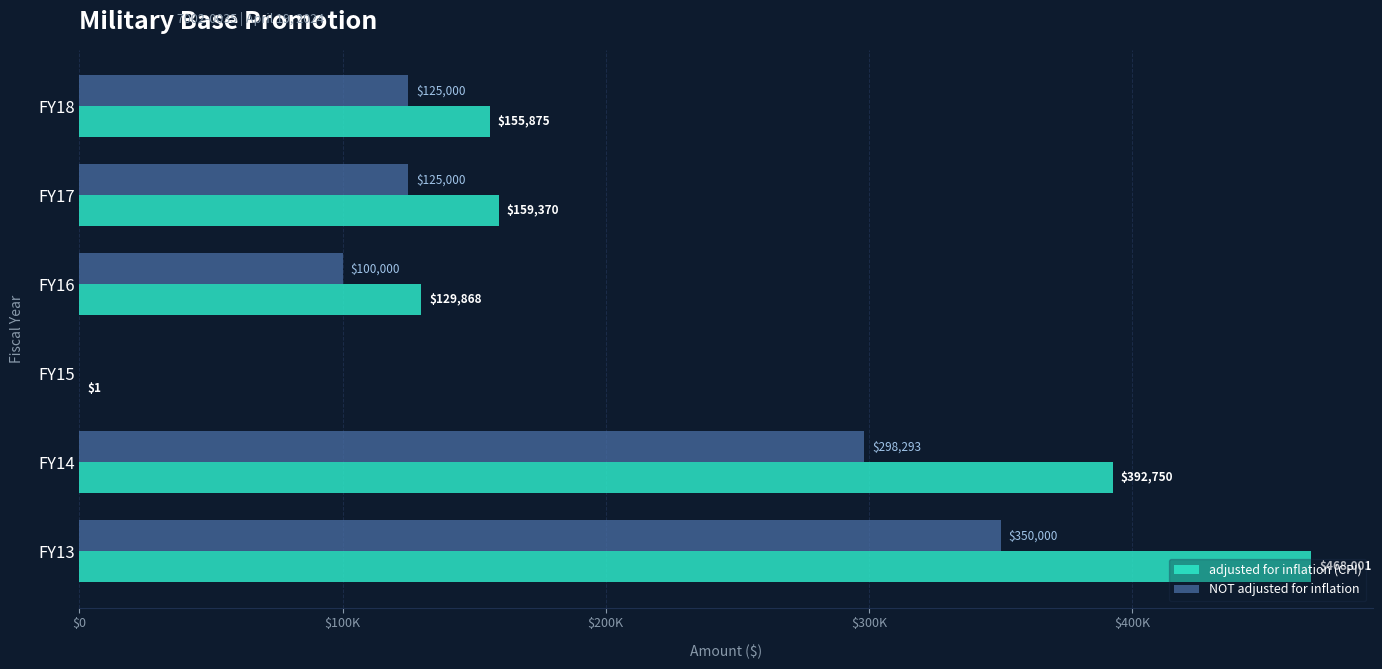

Reading right to left, what are all the values shown in this chart?

adjusted for inflation (CPI): 468001	392750	1	129868	159370	155875
NOT adjusted for inflation: 350000	298293	0	100000	125000	125000